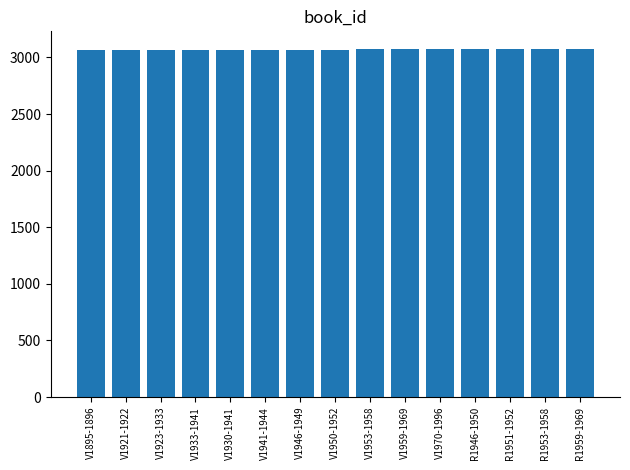

Are the bars horizontal?

No